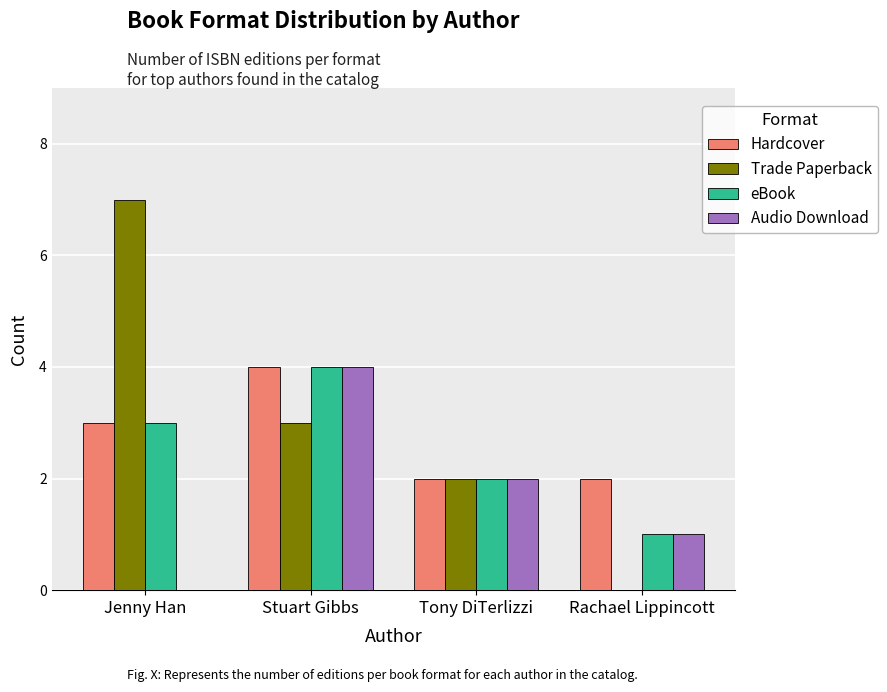

How many data points does each series have?

4